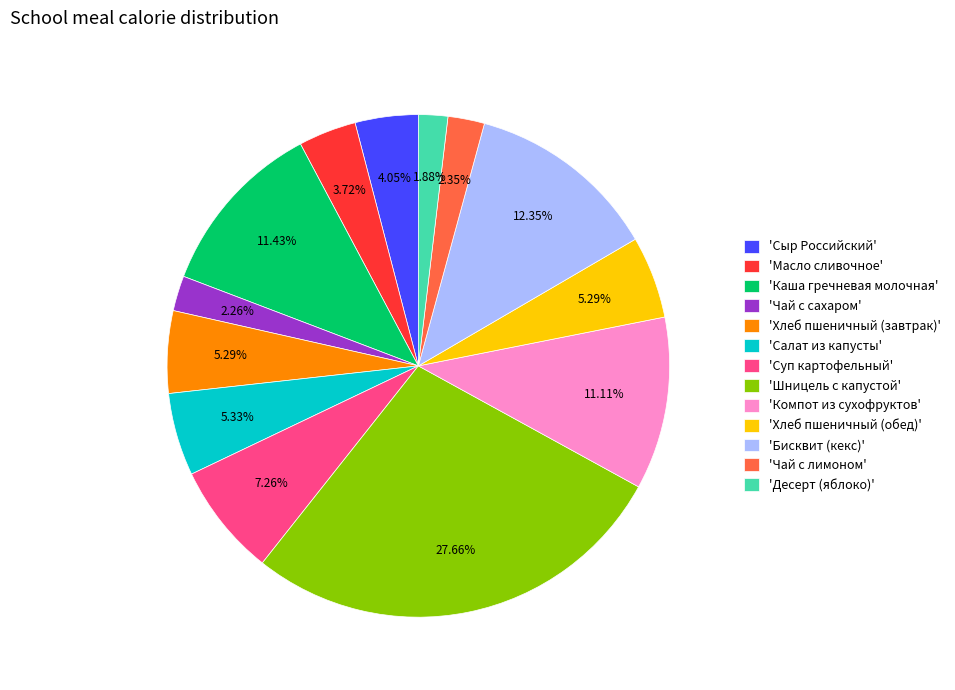

Between 'Чай с сахаром' and 'Салат из капусты', which is larger?

'Салат из капусты'